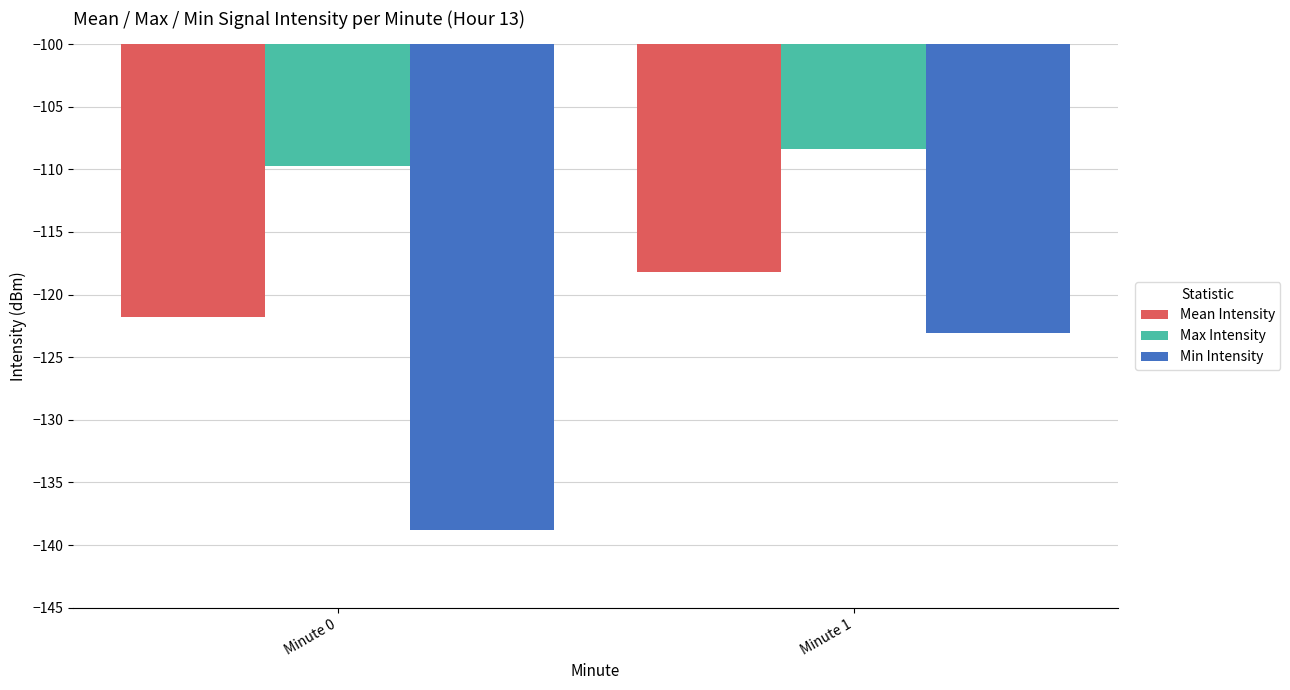

What is the value of the Min Intensity bar at the 1st from the left?

-138.8